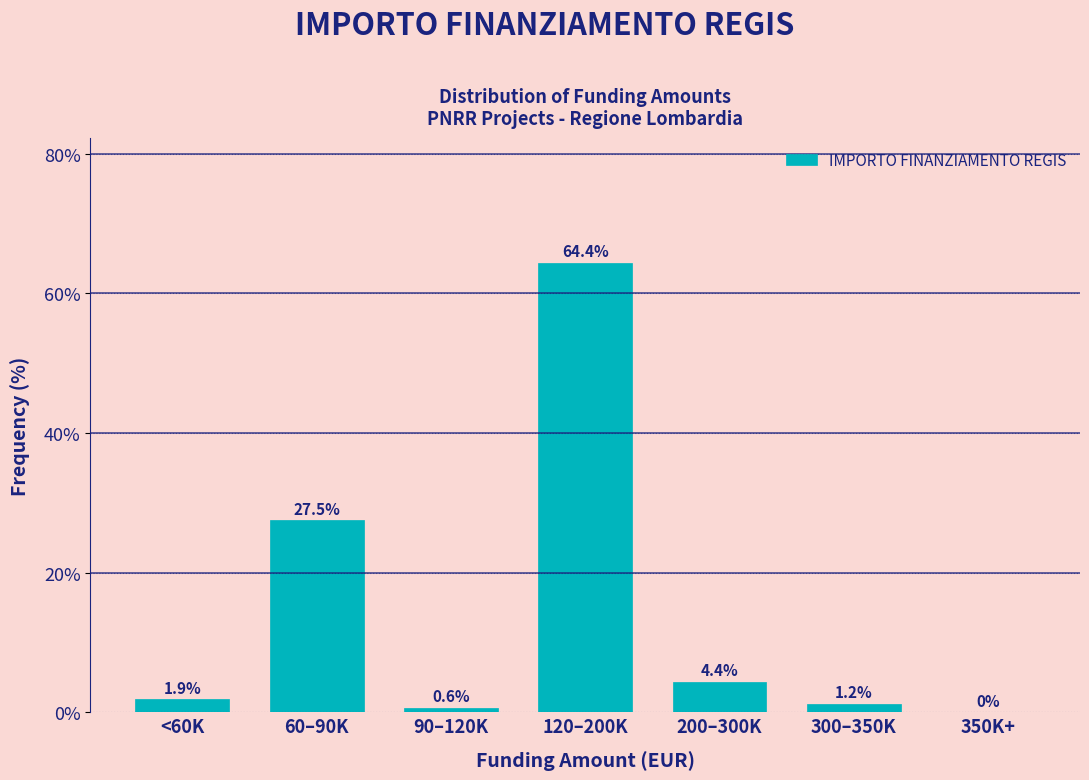

Which has a higher value, 300–350K or 350K+?

300–350K